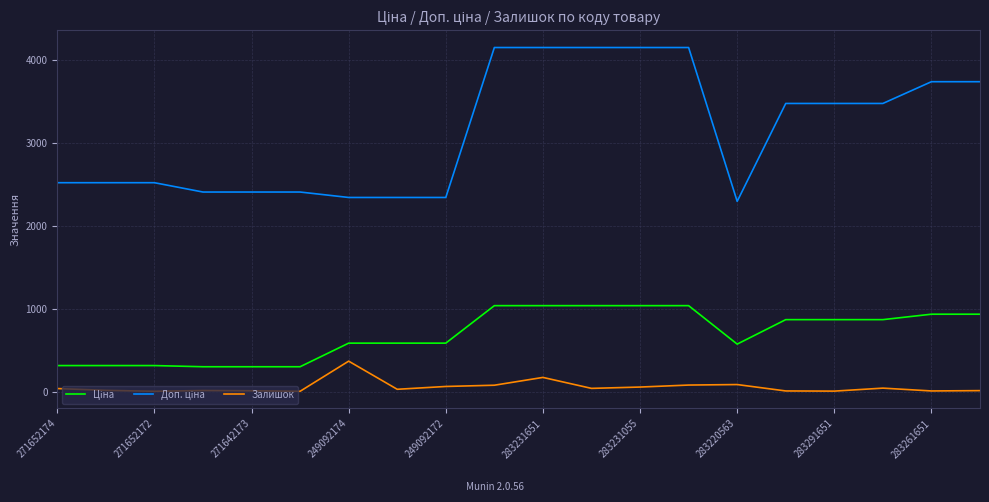

What is the maximum value shown in the chart?

4145.9